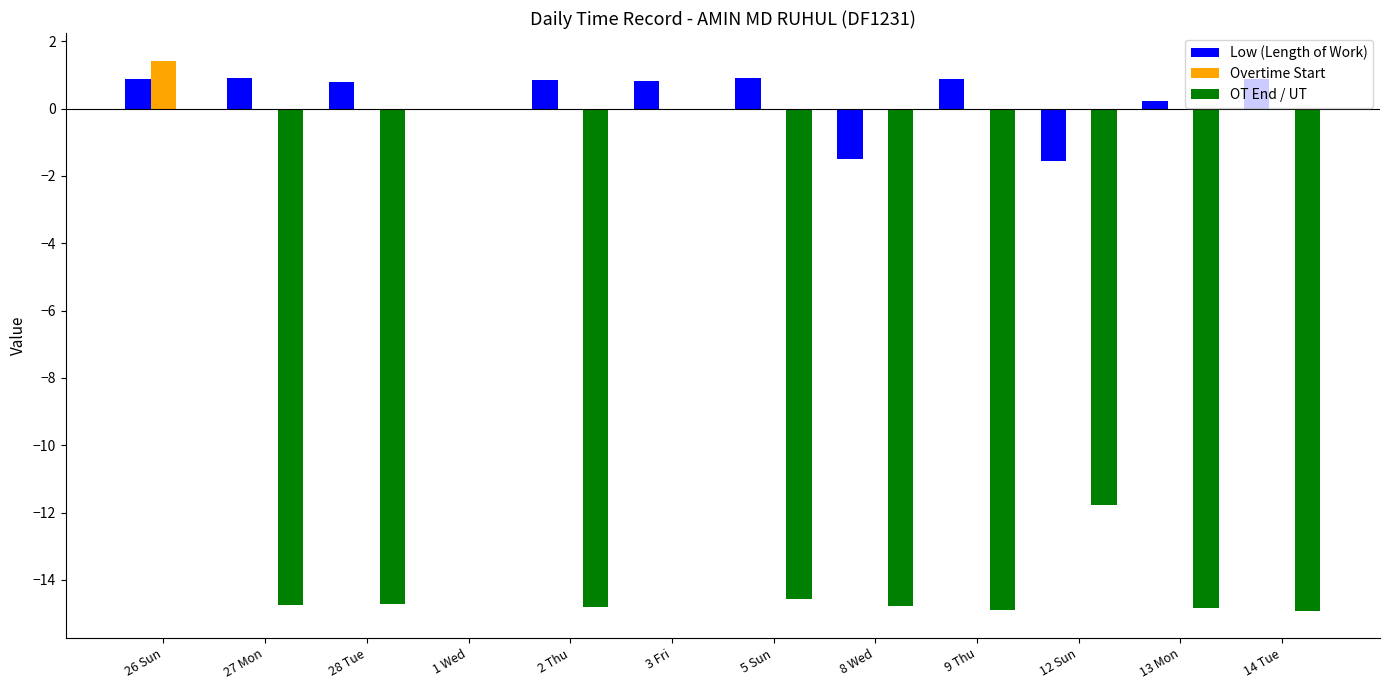

Is the value of OT End / UT at 8 Wed greater than the value of Low (Length of Work) at 12 Sun?

No